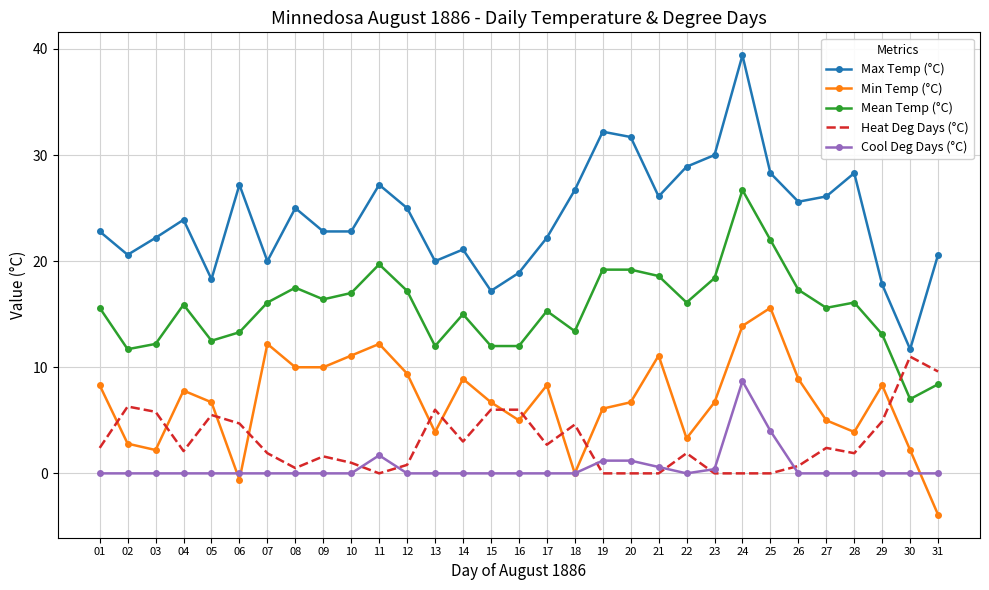

Rank the series by their maximum value, from lowest to highest.

Cool Deg Days (°C), Heat Deg Days (°C), Min Temp (°C), Mean Temp (°C), Max Temp (°C)